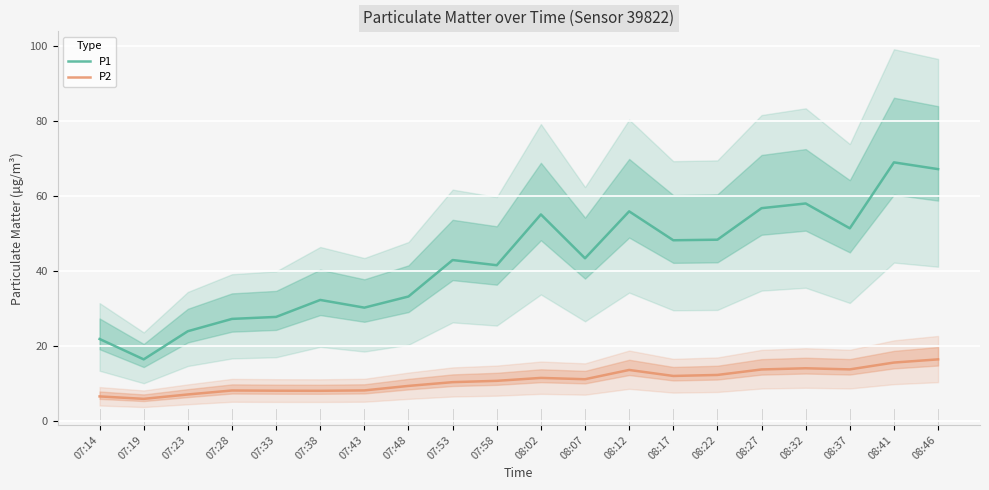

Is the value of P2 at 07:48 greater than the value of P1 at 07:58?

No